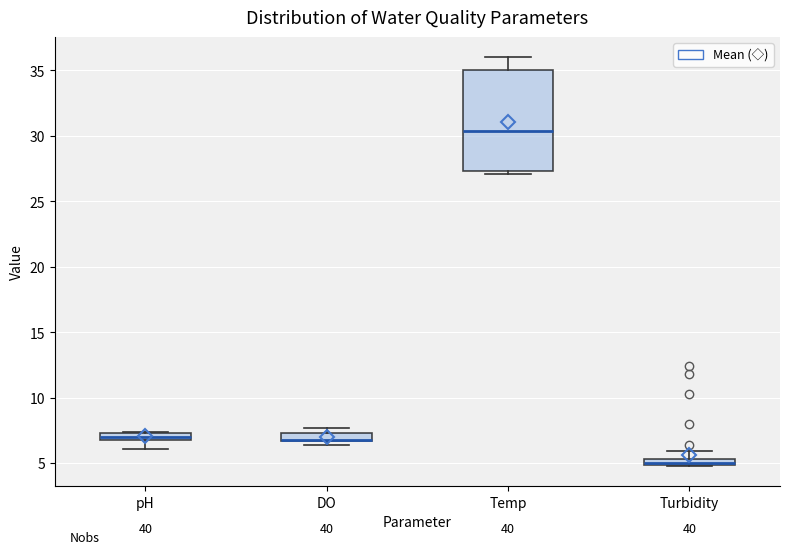

Where is the lower edge of the box for pH on the y-axis? The values are not printed on the chart, so give them approximately, as read against the axis.

7.0